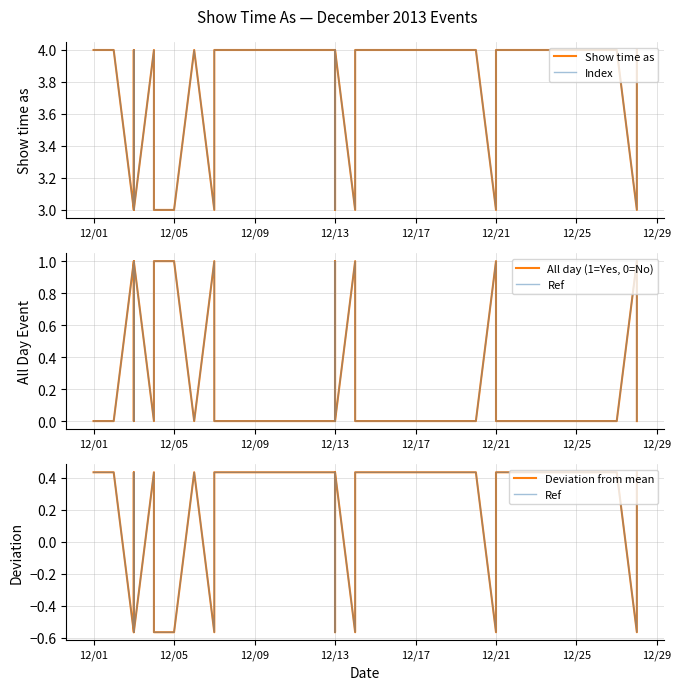

What is the difference between the maximum and minimum values in the Index series?

1.0